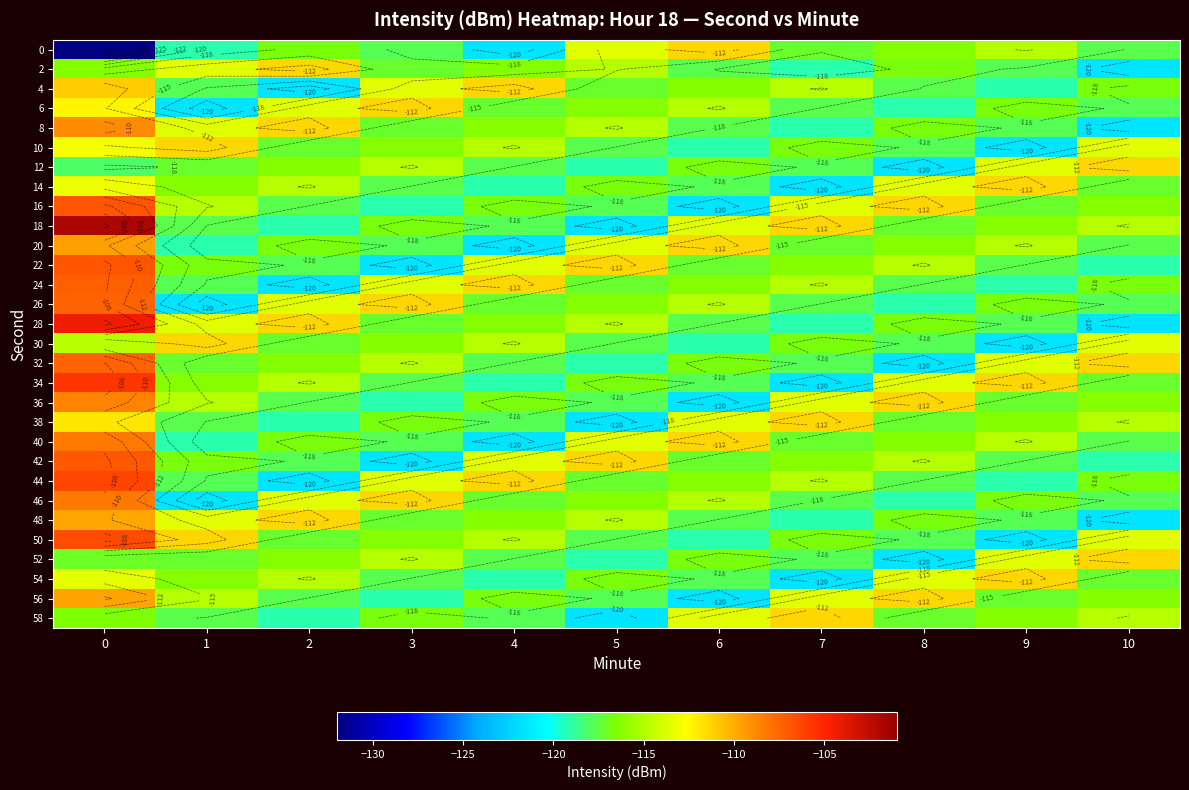

What is the minimum value shown in the chart?

-132.1